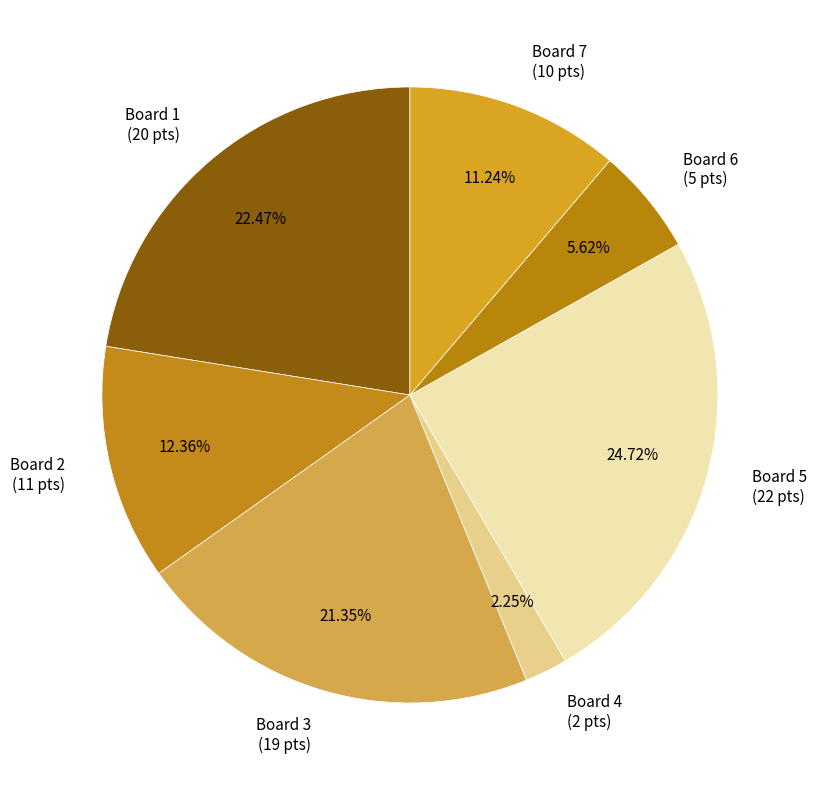

To the nearest percent, what is the combined percentage of Board 4 and Board 3?

24%